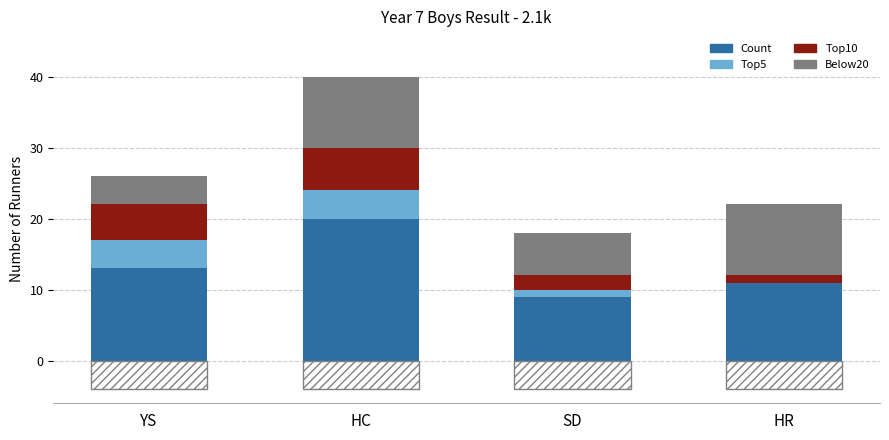

How many groups of bars are there?

4